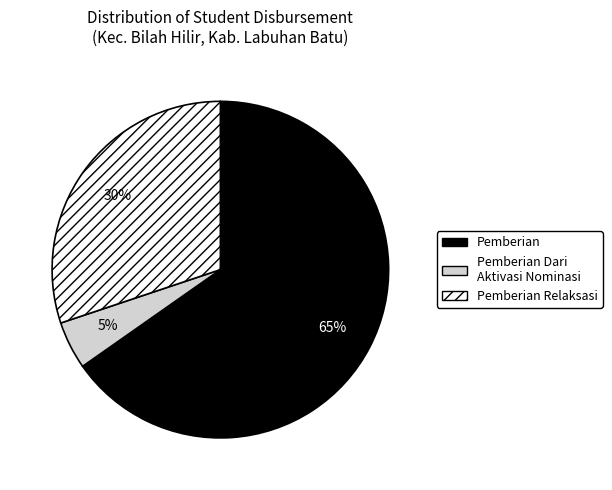

Which slice is the smallest?

Pemberian Dari Aktivasi Nominasi